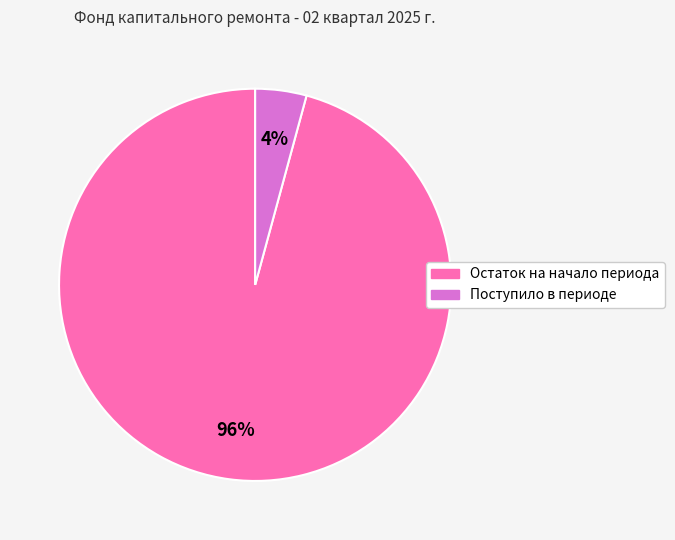

Which category has the smallest portion of the pie?

Поступило в периоде